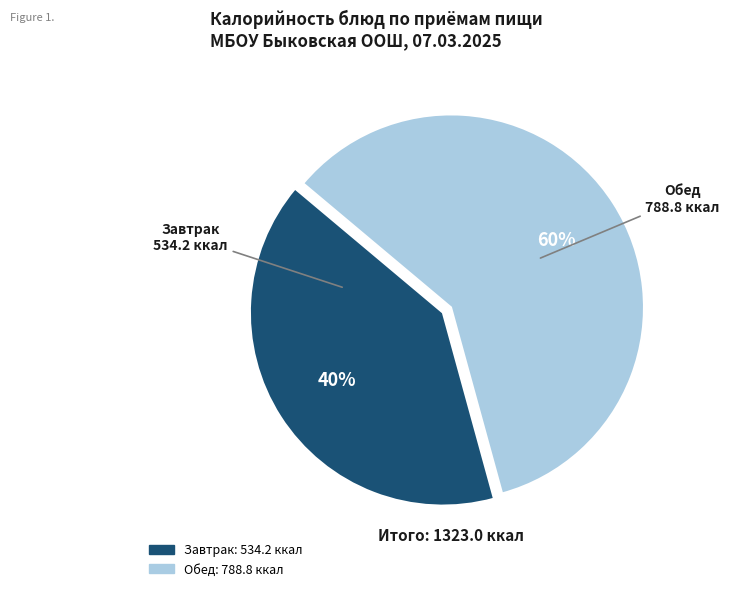

To the nearest percent, what is the average slice percentage?

50%